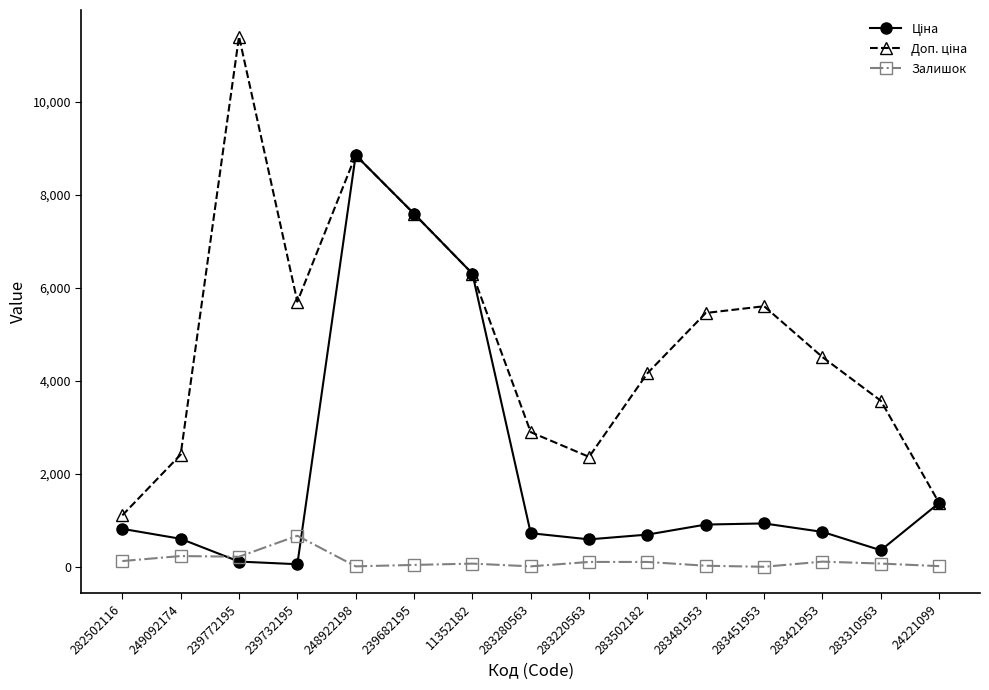

How many values in the Залишок series are below 71?

7